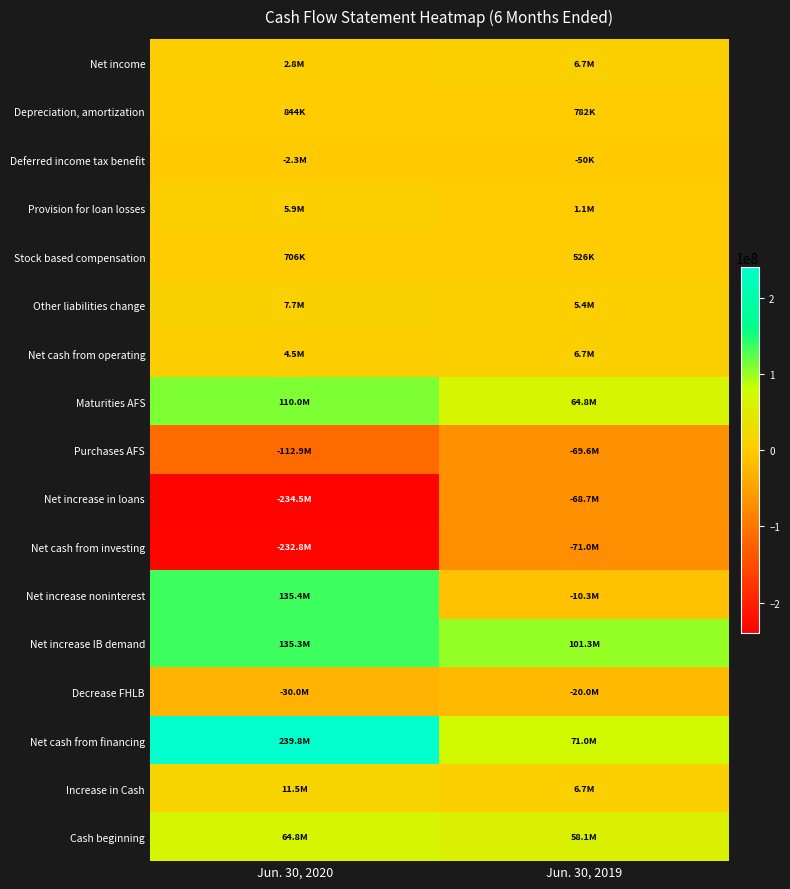

What is the total value across all series at Jun. 30, 2020?

106805000